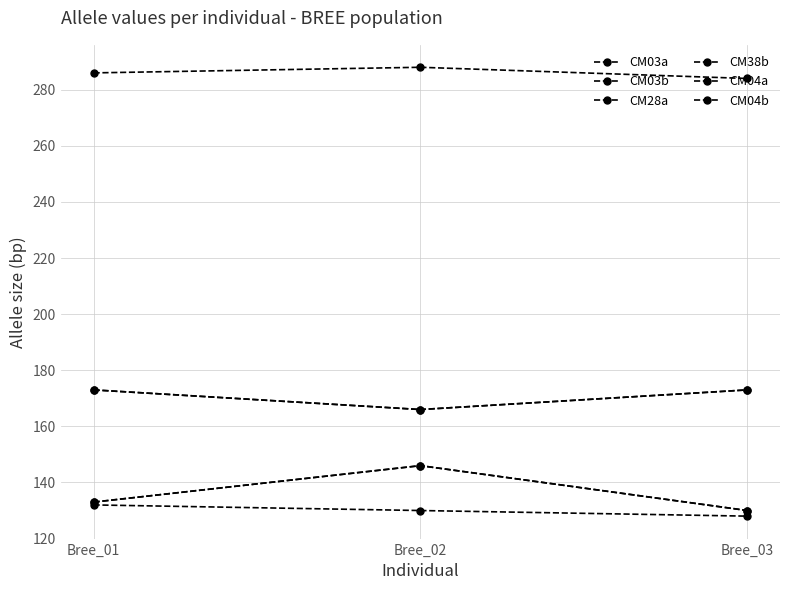

What is the sum of the CM28a values at Bree_01 and Bree_02?

574